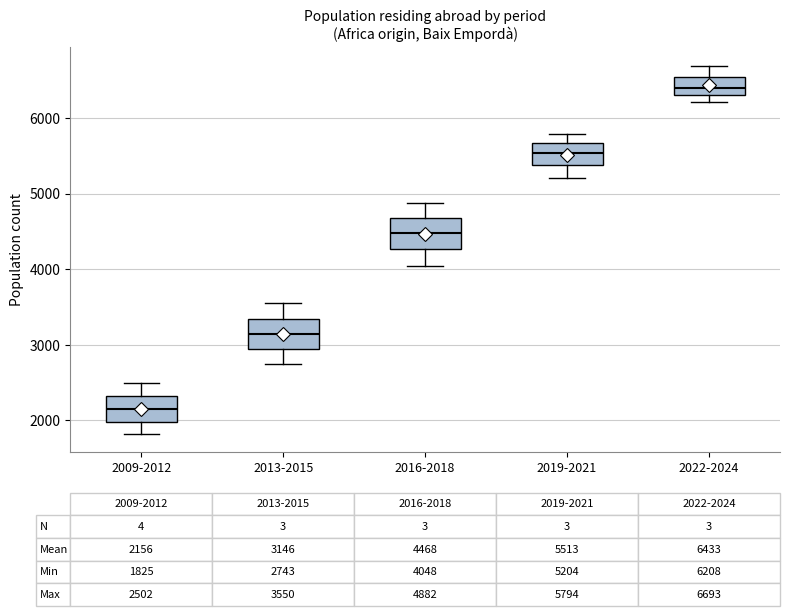

Which box has the lowest median line?

2009-2012